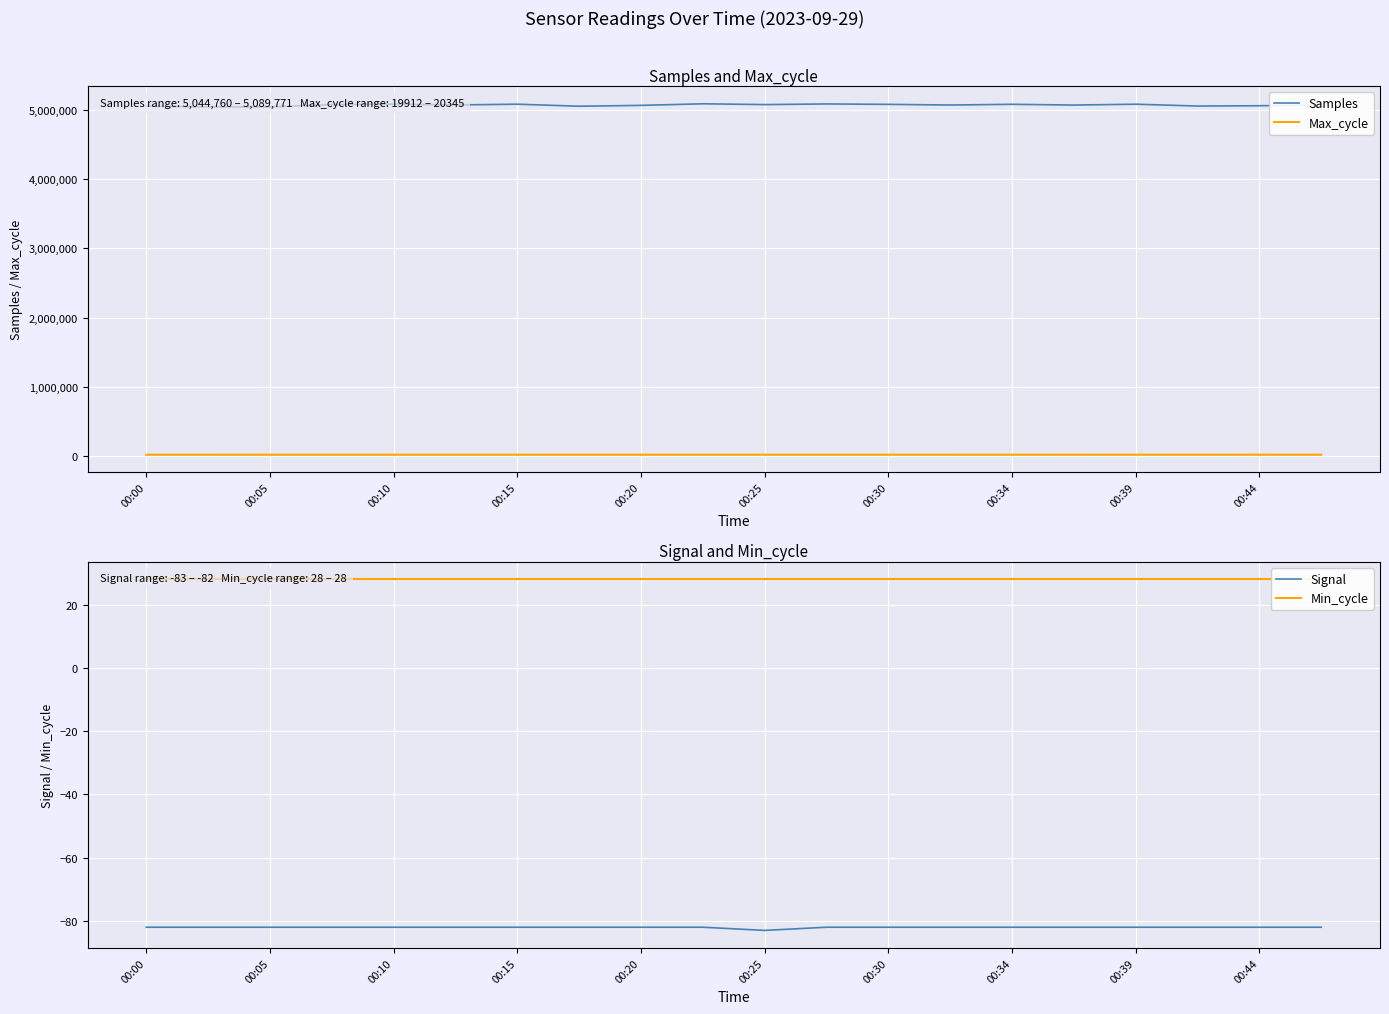

How many series are shown in this chart?

4